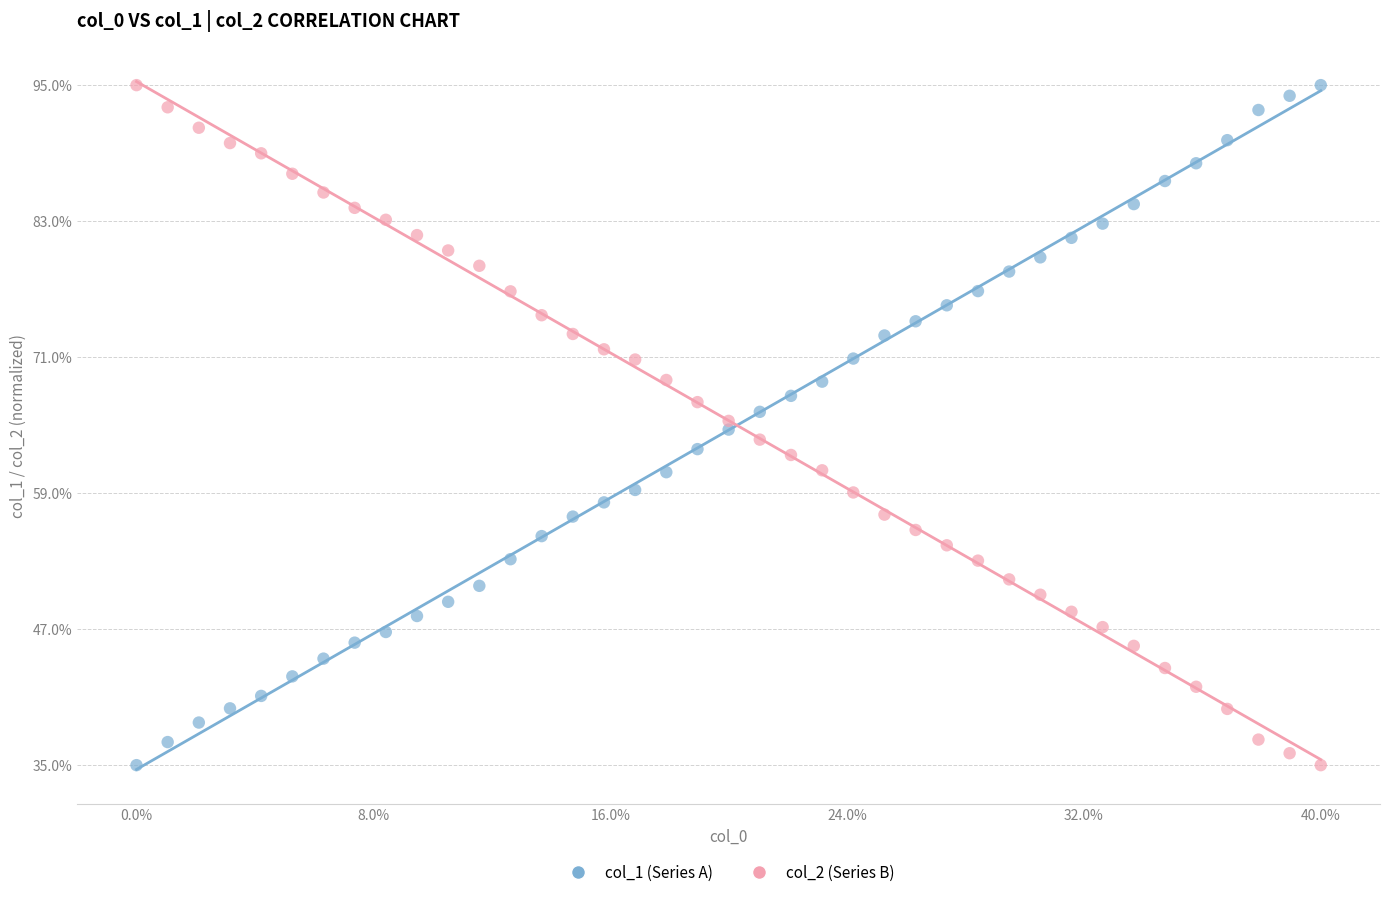

What are all the series names shown in the legend?

col_1 (Series A), col_2 (Series B)